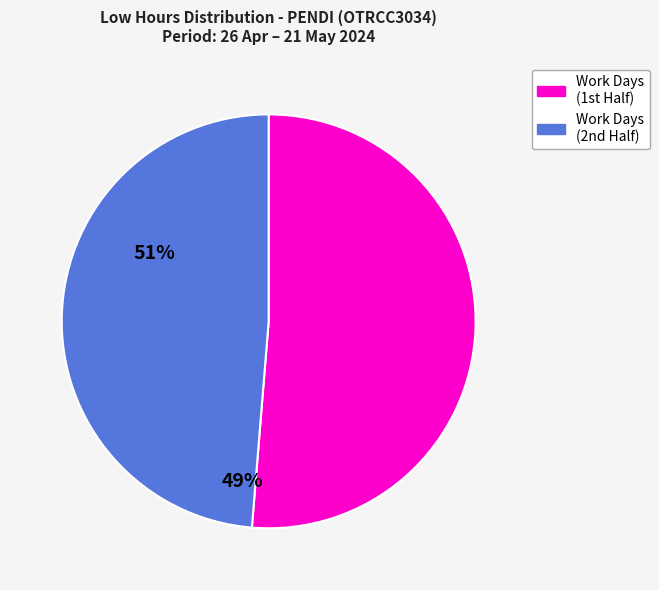

Which slice represents more than half of the pie?

Work Days (1st Half)